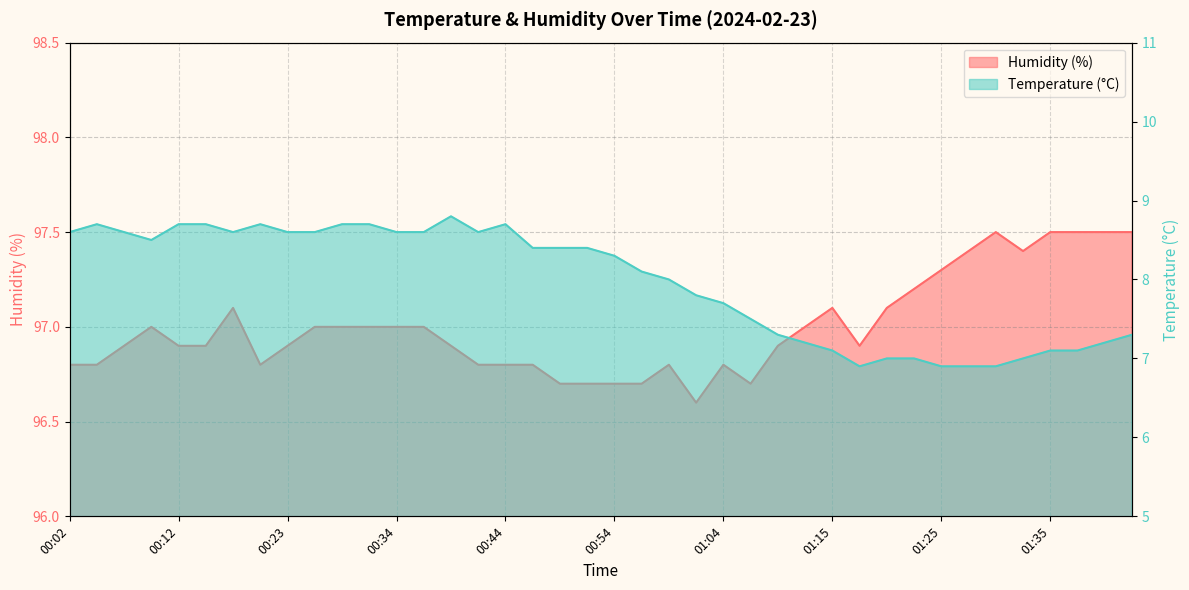

What is the total value across all series at 00:44?

105.5